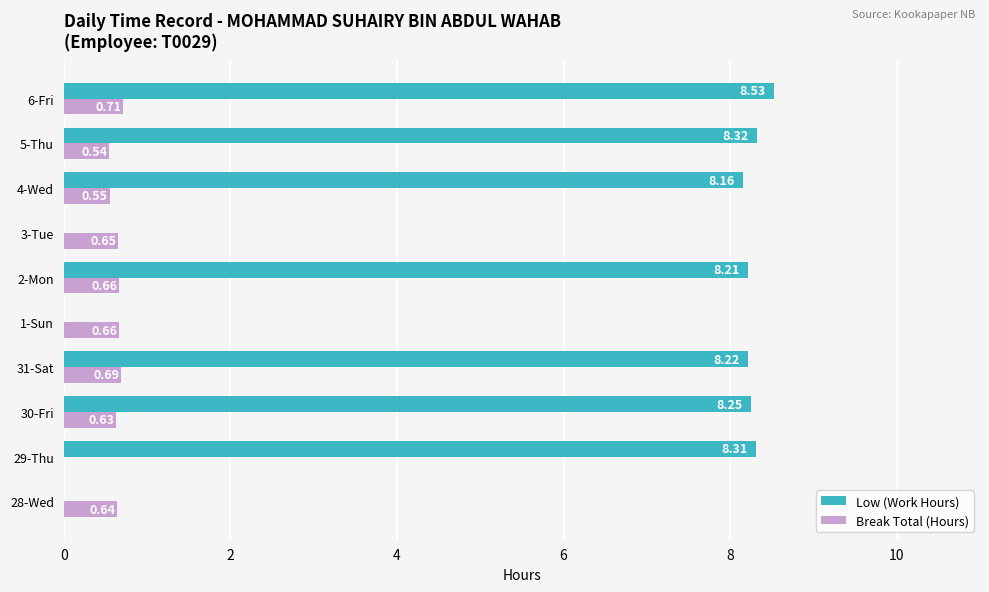

Which series changed the most between 1-Sun and 5-Thu?

Low (Work Hours)